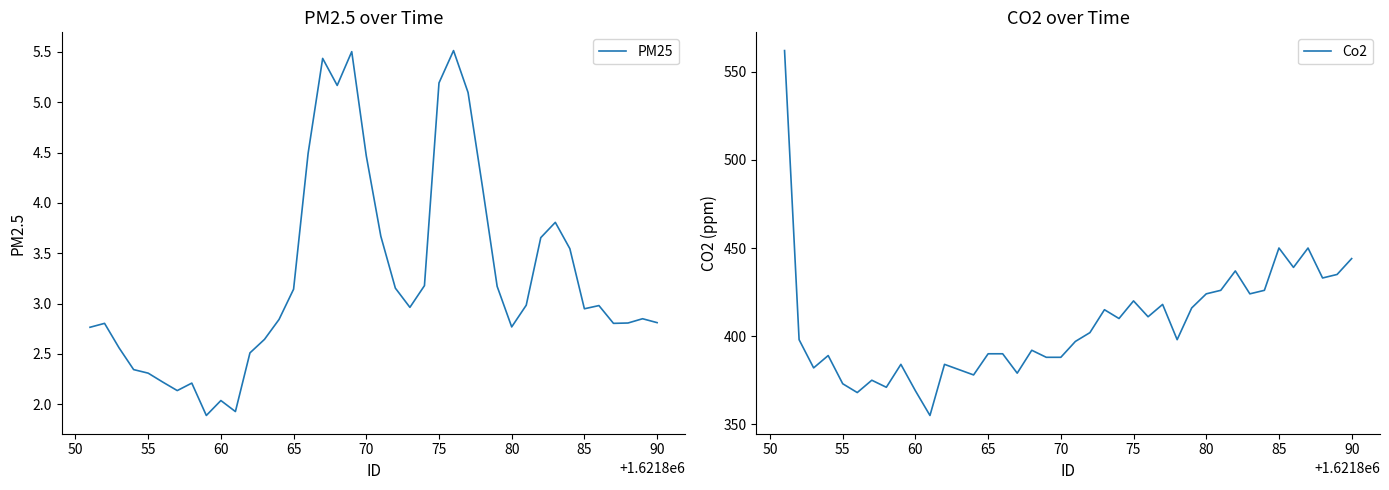

What is the lowest value of the Co2 series?

355